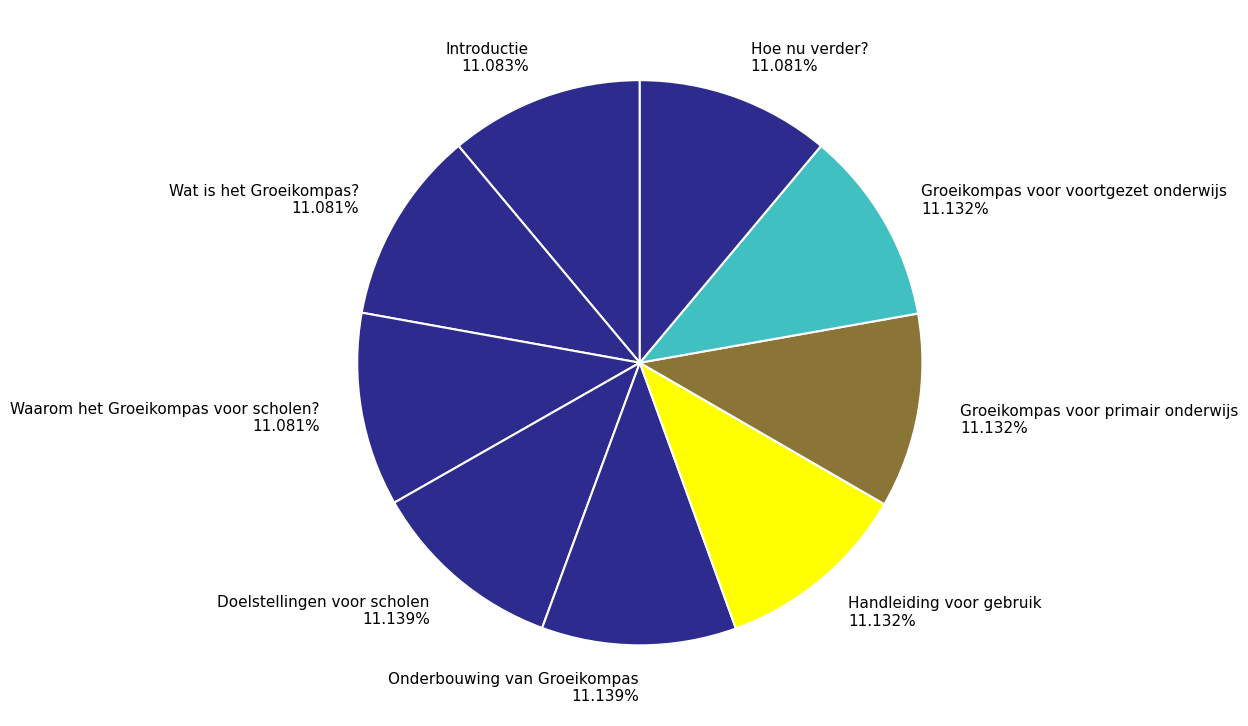

To the nearest percent, what percentage of the pie is Doelstellingen voor scholen?

11%